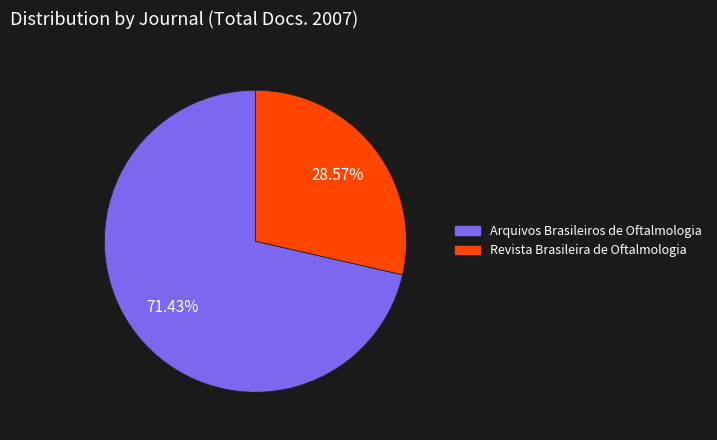

Approximately how many times larger is the value at Arquivos Brasileiros de Oftalmologia compared to Revista Brasileira de Oftalmologia?

2.5